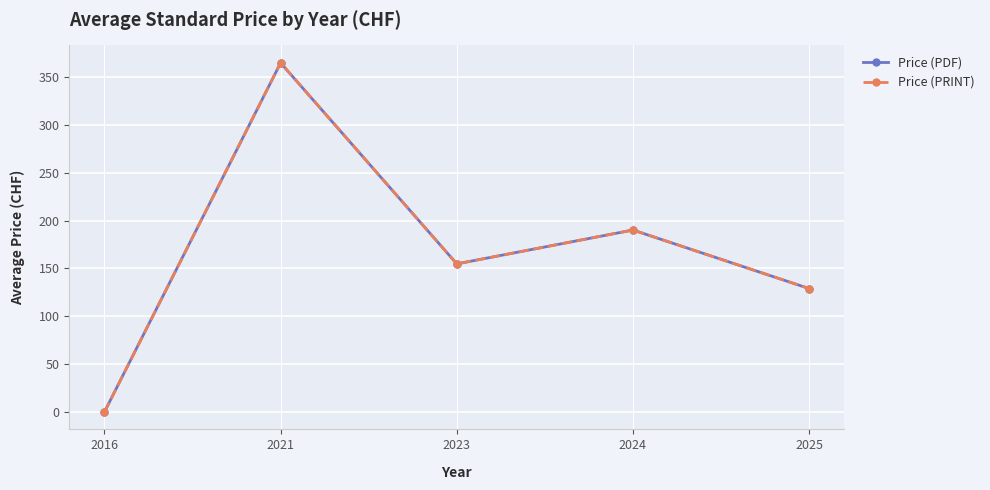

Is this an area chart (filled region under the line)?

No